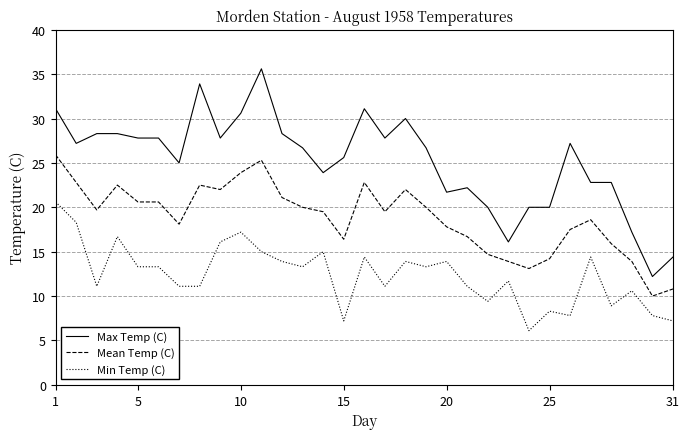

What is the average value of the Min Temp (C) series?

12.4